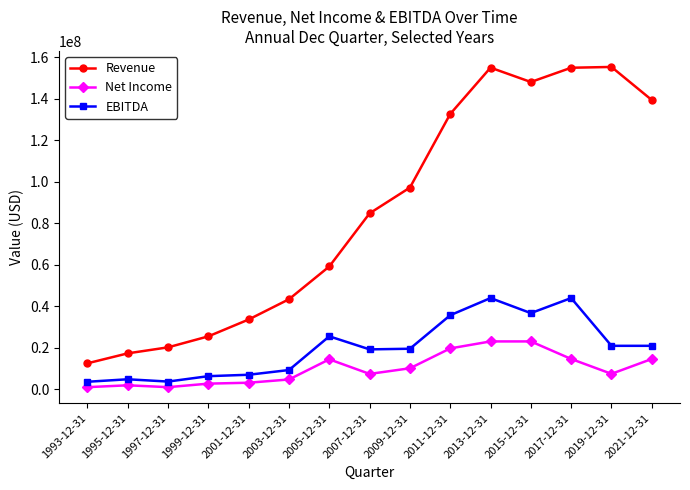

How many distinct data groups are displayed?

3